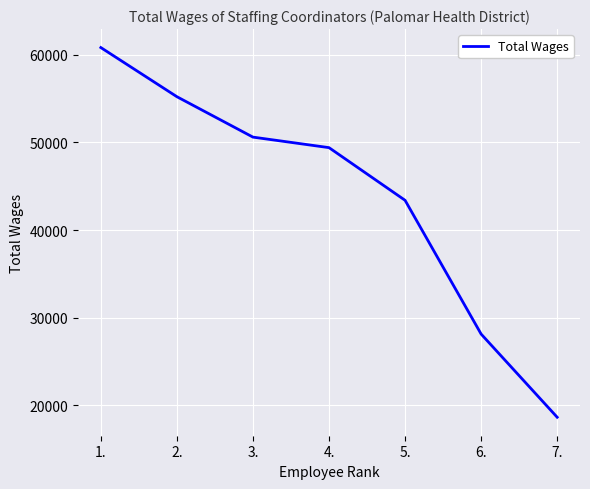

Does the chart have visible grid lines?

Yes